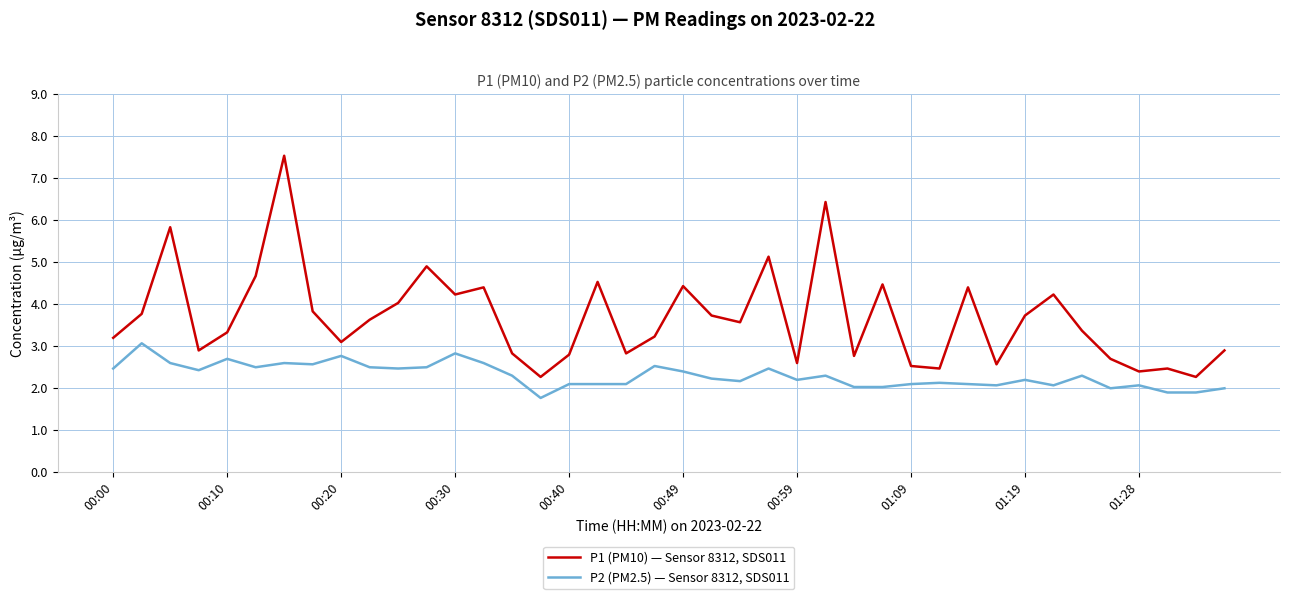

Which series has the widest spread of values?

P1 (PM10) — Sensor 8312, SDS011